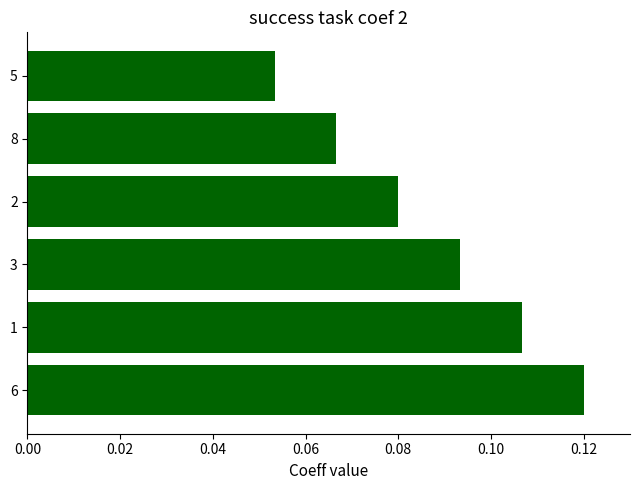

List the labels in order of value, largest first.

6, 1, 3, 2, 8, 5